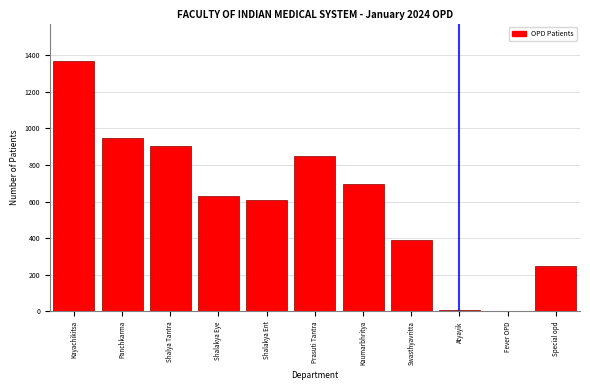

Reading right to left, list all the values displayed in this chart.

Special opd=249	Fever OPD=0	Atyayik=7	Swasthyavritta=391	Kaumarbhritya=695	Prasuti Tantra=849	Shalakya Ent=609	Shalakya Eye=628	Shalya Tantra=904	Panchkarma=946	Kayachikitsa=1367